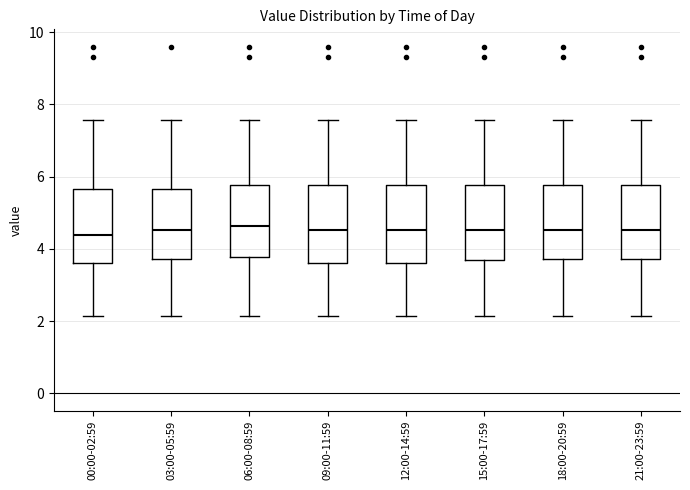

Where is the upper edge of the box for 00:00-02:59 on the y-axis? The values are not printed on the chart, so give them approximately, as read against the axis.

5.6